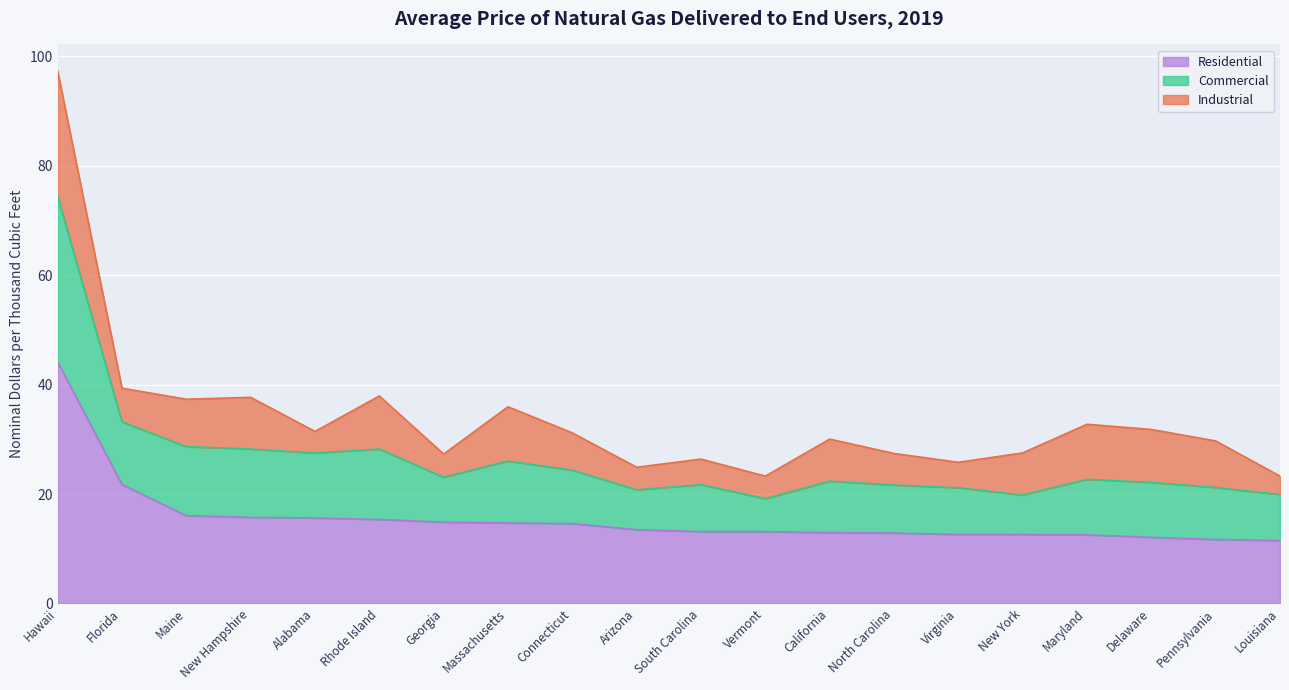

How many interior local peaks does the Commercial series have?

6